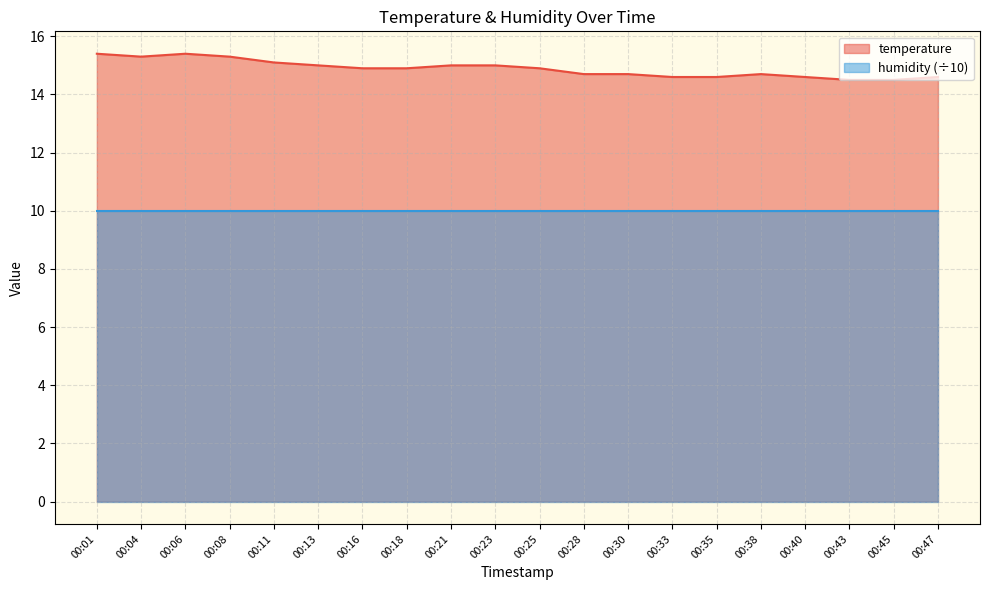

True or false: the data shows 15.3 at 00:08.

True